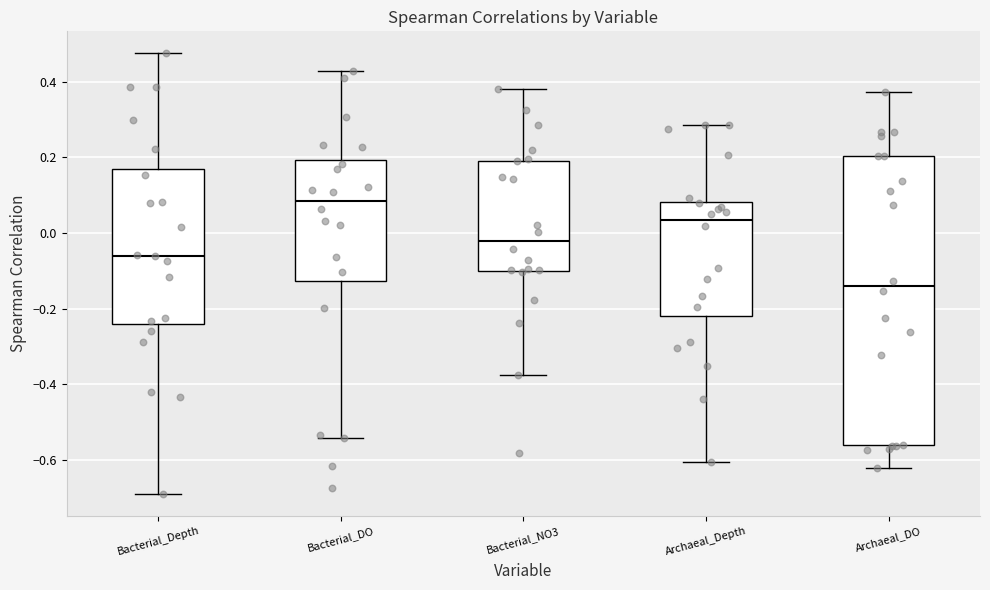

Which box is the tallest, from its lower edge to its upper edge?

Archaeal_DO